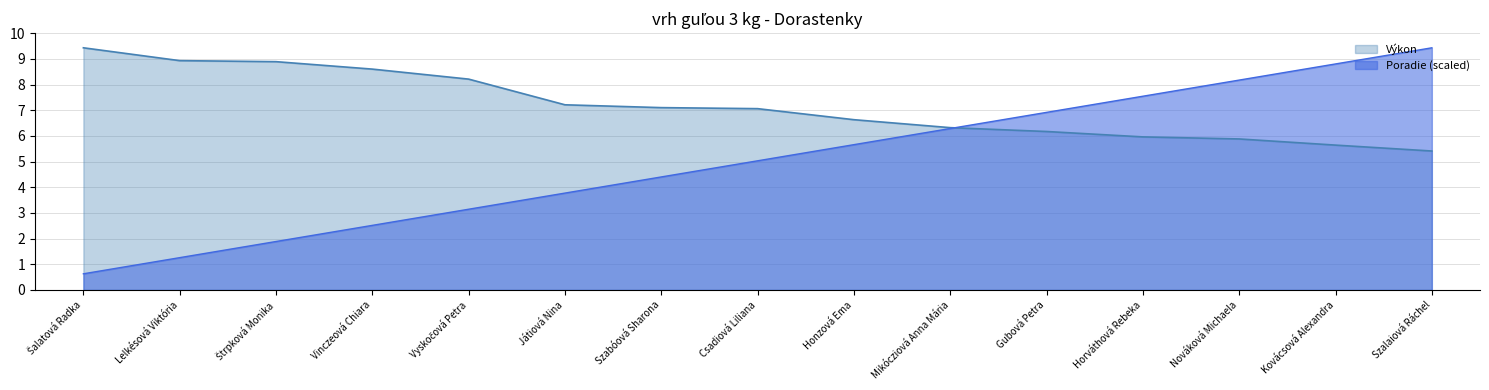

Rank the series by their maximum value, from highest to lowest.

Výkon, Poradie